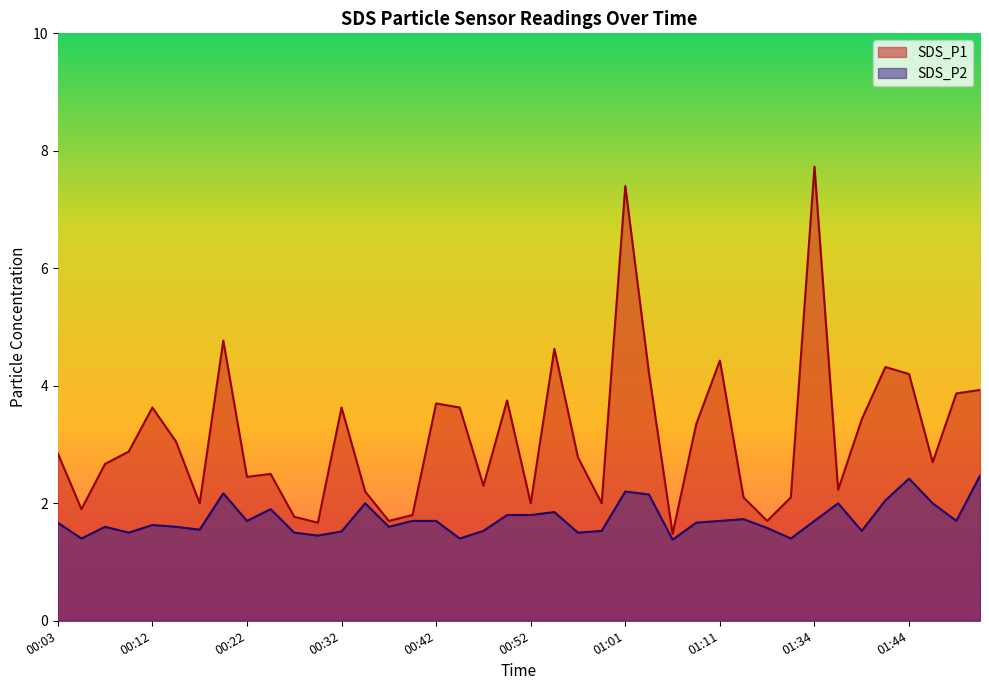

Reading left to right, transcribe all the data shown in this chart.

SDS_P1: 2.9	1.9	2.7	2.9	3.6	3.0	2.0	4.8	2.5	2.5	1.8	1.7	3.6	2.2	1.7	1.8	3.7	3.6	2.3	3.8	2.0	4.6	2.8	2.0	7.4	4.2	1.5	3.4	4.4	2.1	1.7	2.1	7.7	2.2	3.4	4.3	4.2	2.7	3.9	3.9
SDS_P2: 1.7	1.4	1.6	1.5	1.6	1.6	1.6	2.2	1.7	1.9	1.5	1.4	1.5	2.0	1.6	1.7	1.7	1.4	1.5	1.8	1.8	1.9	1.5	1.5	2.2	2.1	1.4	1.7	1.7	1.7	1.6	1.4	1.7	2.0	1.5	2.0	2.4	2.0	1.7	2.5